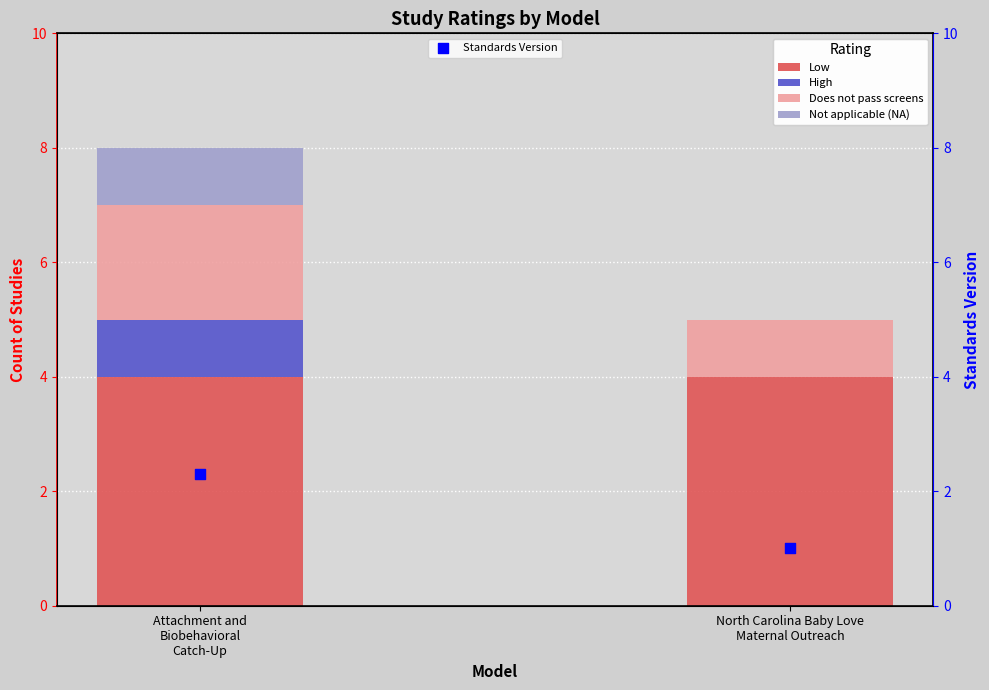

Is the value of Not applicable (NA) at North Carolina Baby Love
Maternal Outreach greater than the value of Does not pass screens at Attachment and
Biobehavioral
Catch-Up?

No